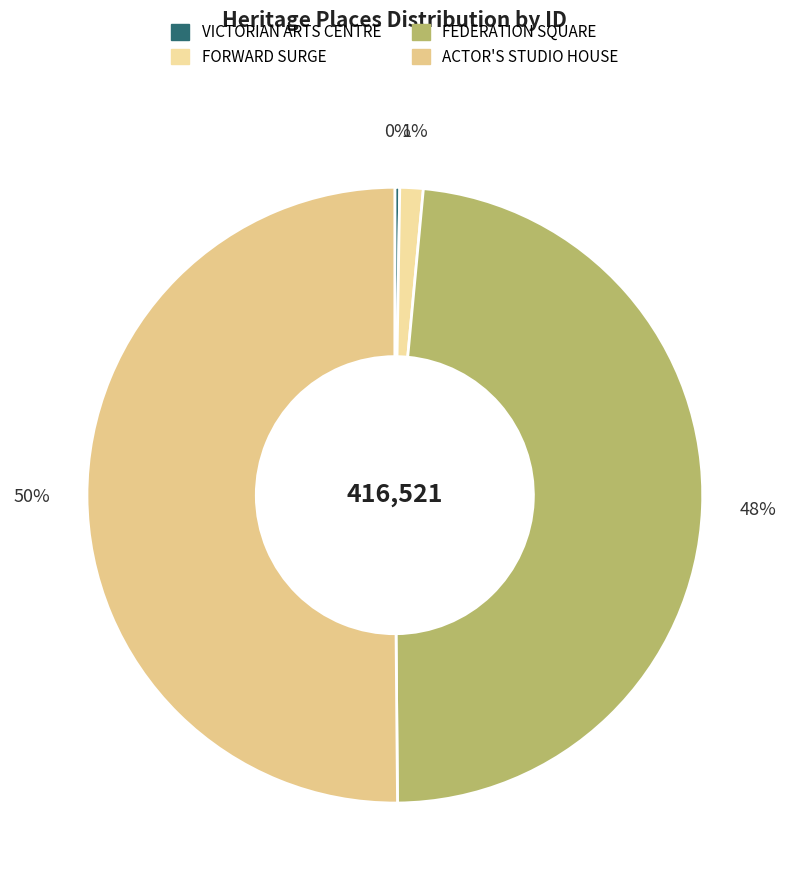

What is the largest slice in the pie chart?

ACTOR'S STUDIO HOUSE